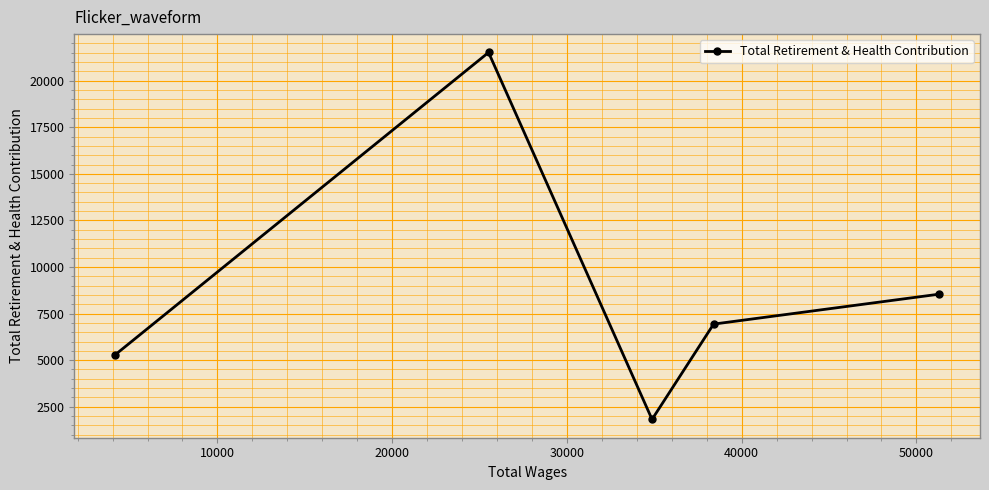

True or false: there are more than 1 points higher than both neighbors.

False